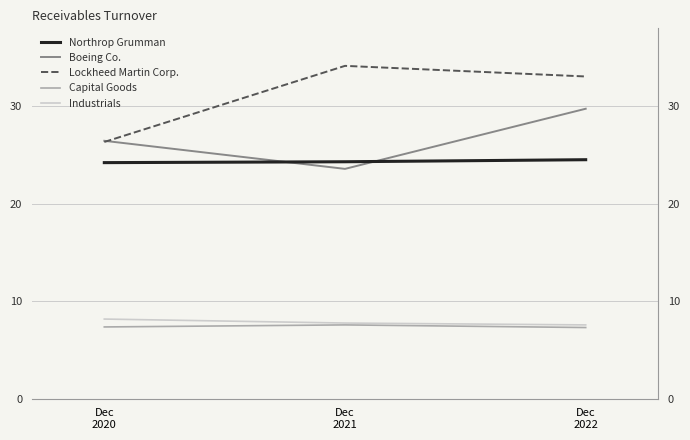

Rank the series at Dec
2022 from highest to lowest value.

Lockheed Martin Corp., Boeing Co., Northrop Grumman, Industrials, Capital Goods